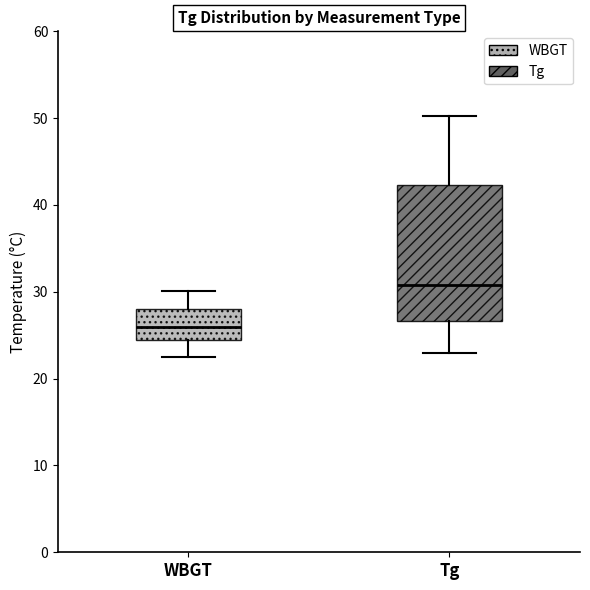

Comparing the boxes themselves (not the whiskers), which one is the tallest?

Tg